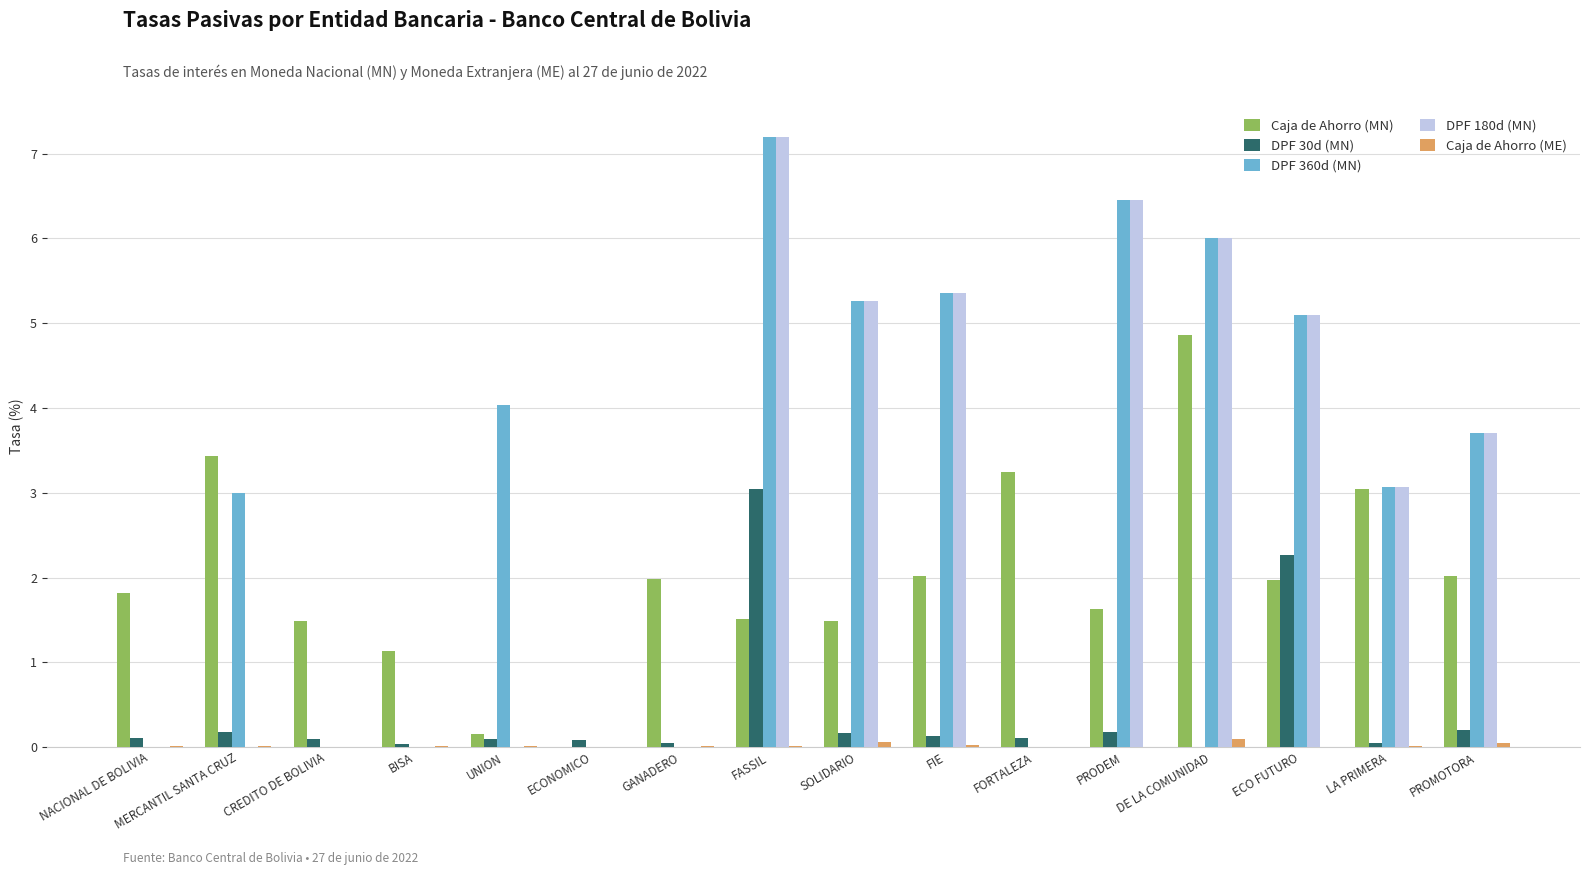

Are the bars grouped side by side (vs. stacked)?

Yes